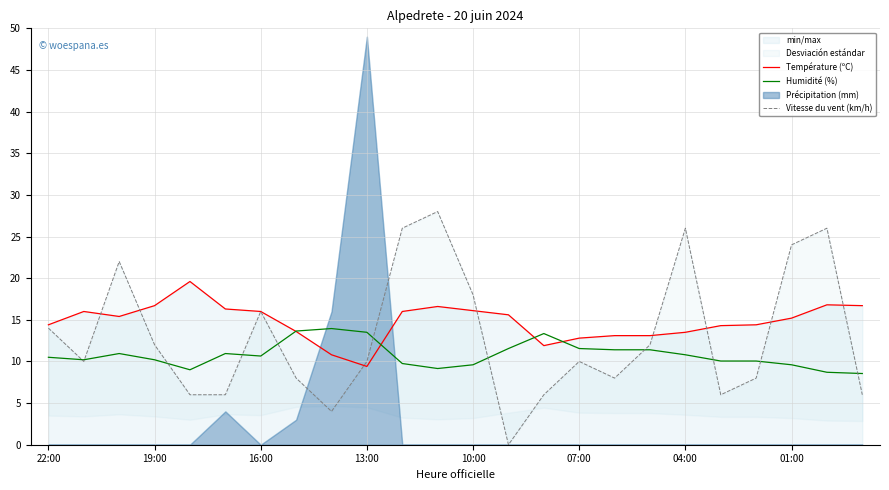

What is the highest value of the Vitesse du vent (km/h) series?

28.0